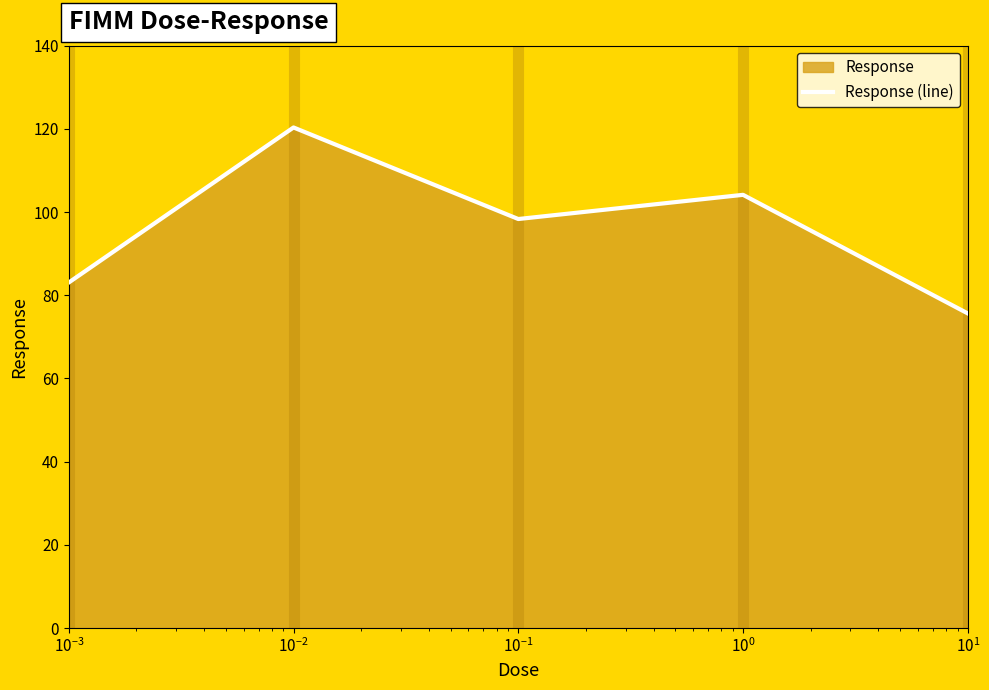

Count the number of values greater than 98.

3